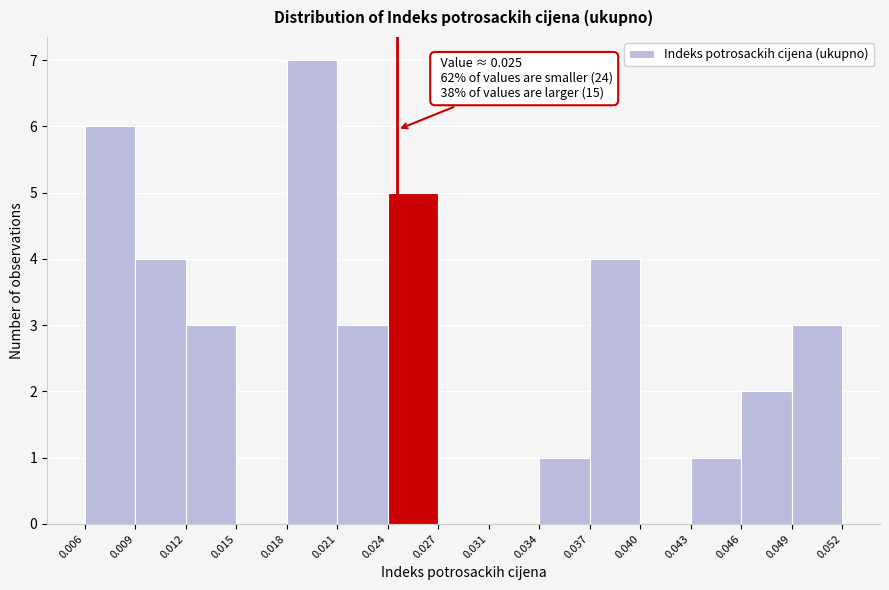

Over which range of the x-axis is the bar tallest?

0.018 to 0.021